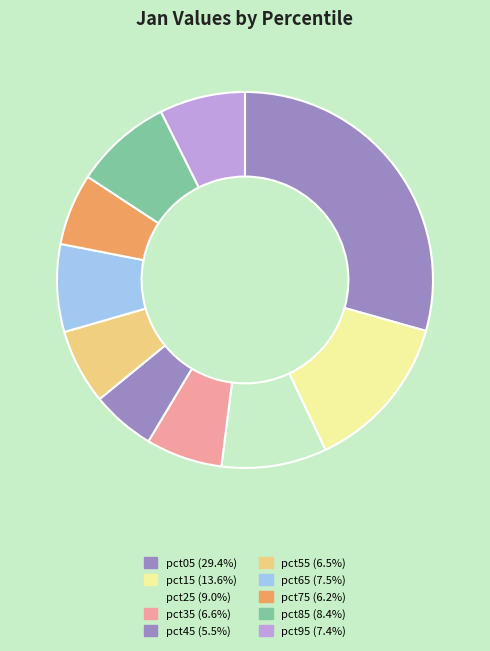

How many segments does this pie chart have?

10